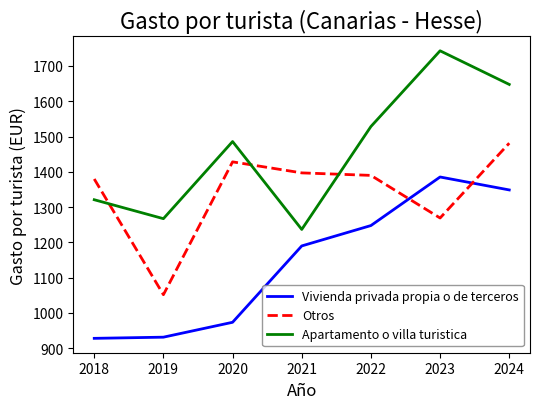

What are all the series names shown in the legend?

Vivienda privada propia o de terceros, Otros, Apartamento o villa turistica